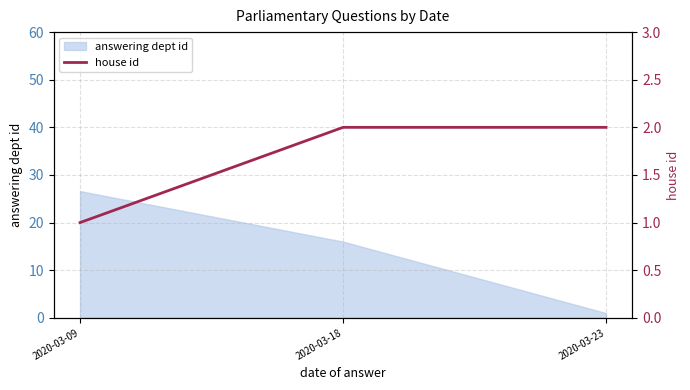

What is the maximum value for answering dept id?

26.6